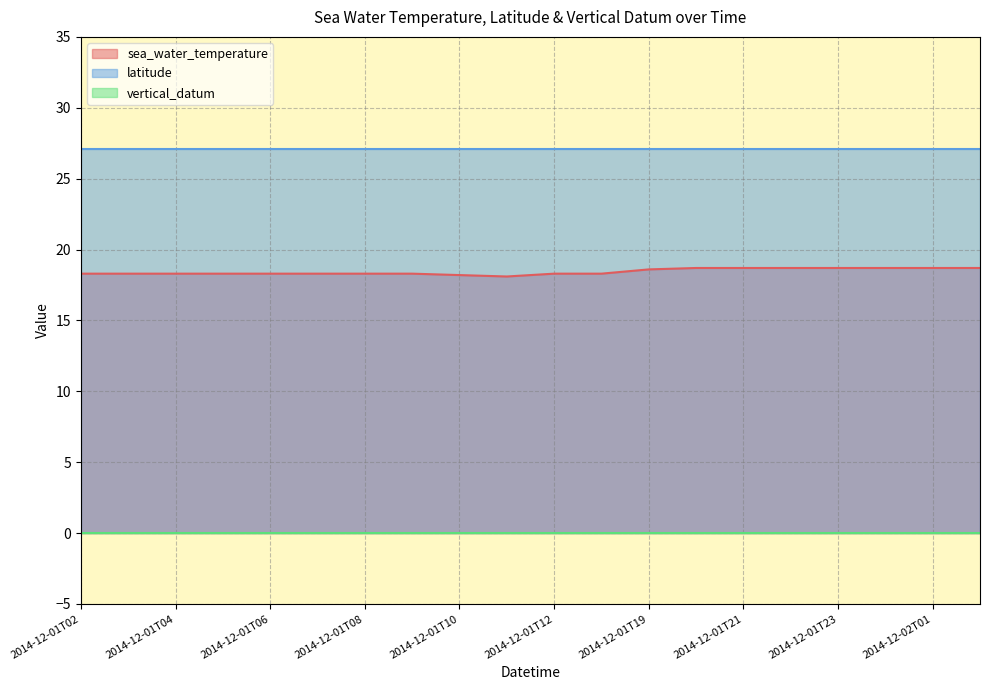

True or false: sea_water_temperature and vertical_datum cross at least once.

False